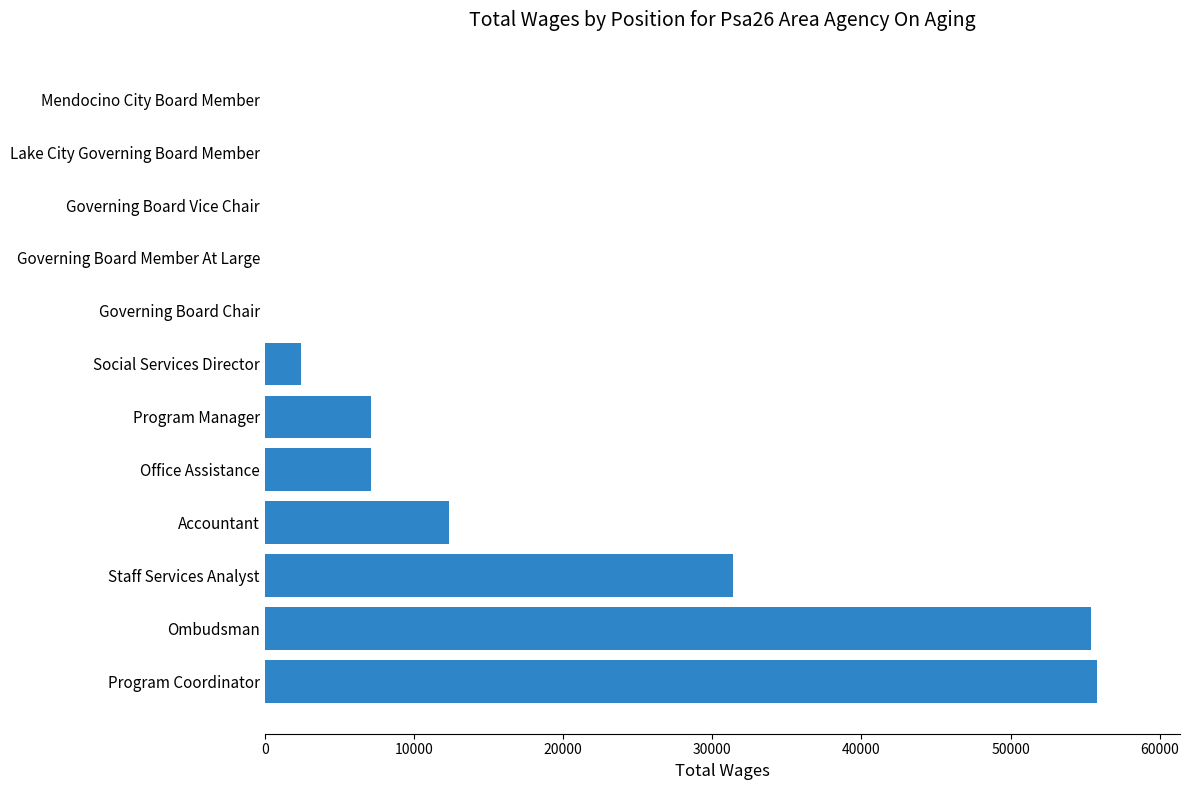

At which label is the value closest to 27888?

Staff Services Analyst